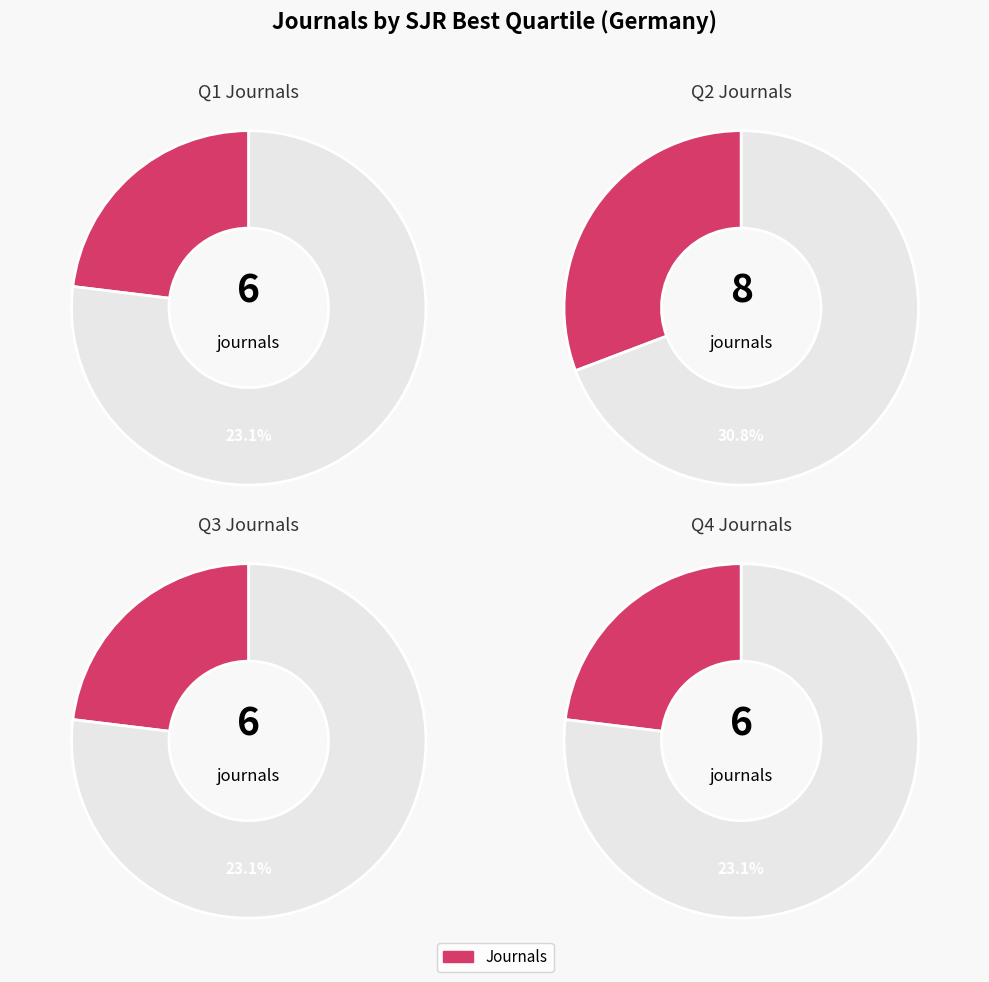

Do Q3 and Q1 together represent more than half of the pie?

No